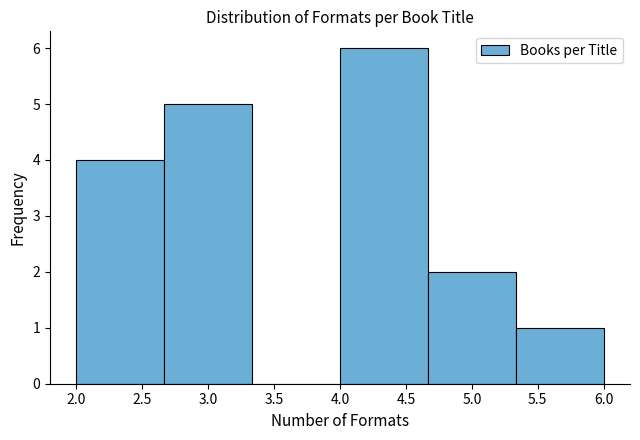

Over which range of the x-axis is the bar tallest?

4.00 to 4.65